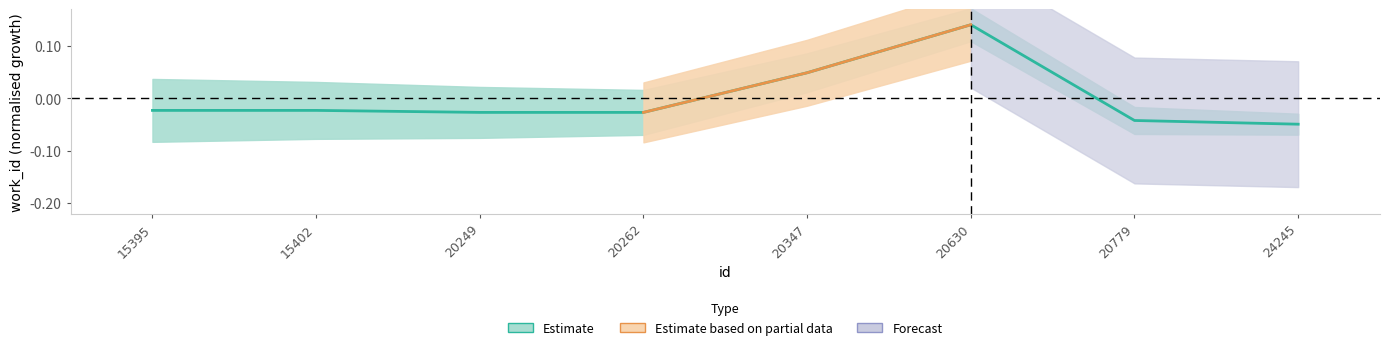

List the labels in order of value, smallest first.

24245, 20779, 20249, 20262, 15395, 15402, 20347, 20630